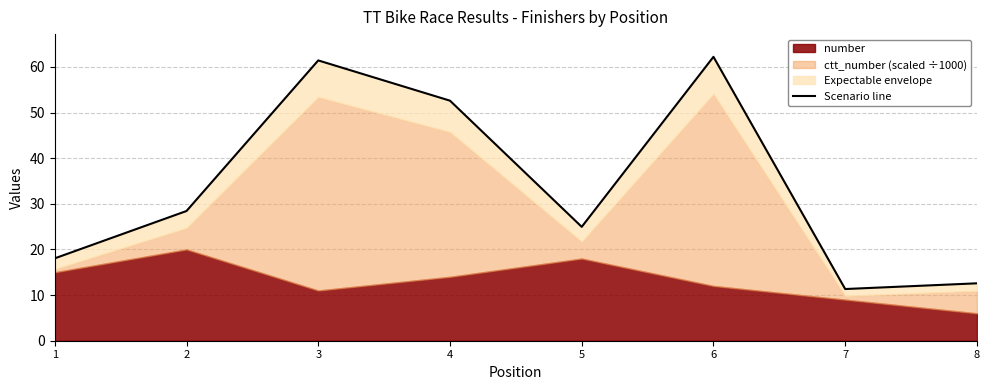

List the labels in order of value, largest first.

6, 3, 4, 2, 5, 1, 8, 7